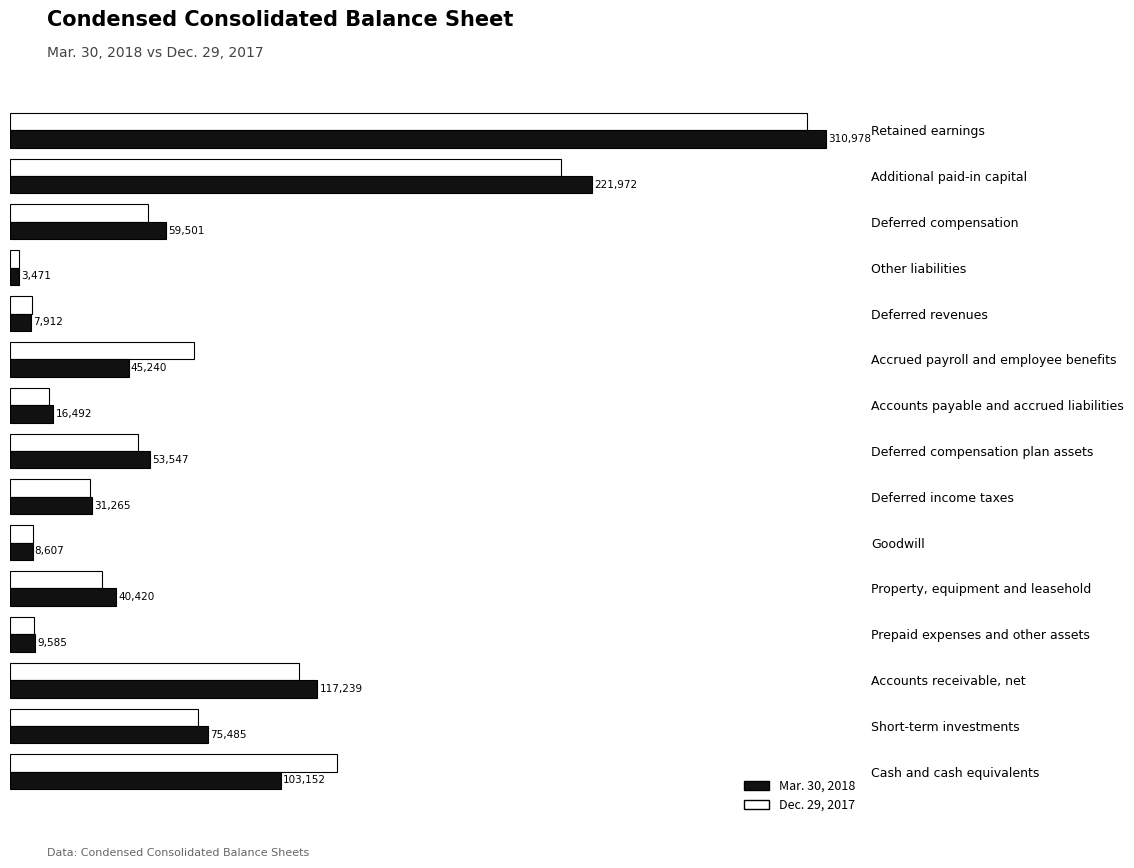

At which category is the sum across all series the highest?

Retained earnings